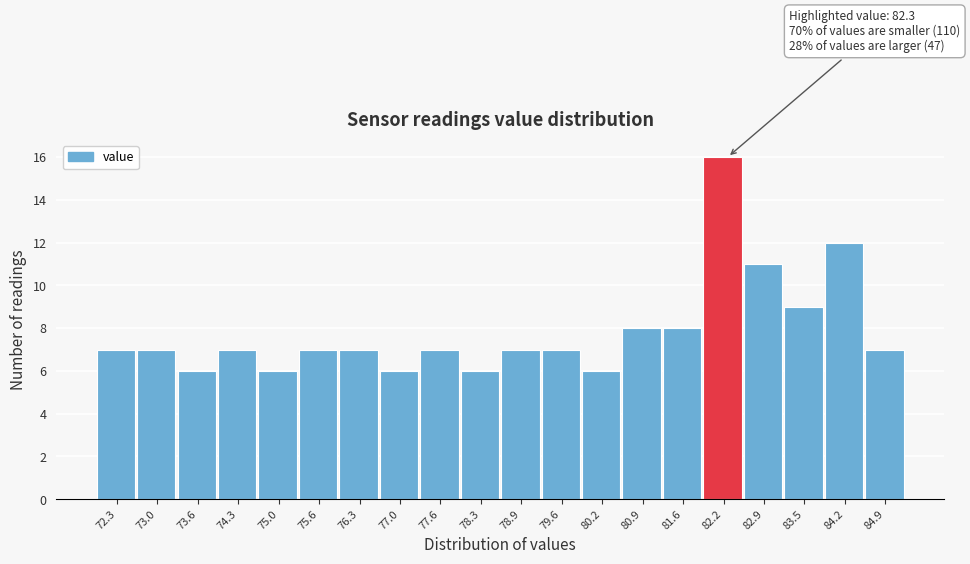

Which range on the x-axis has the tallest bar?

81.90 to 82.56